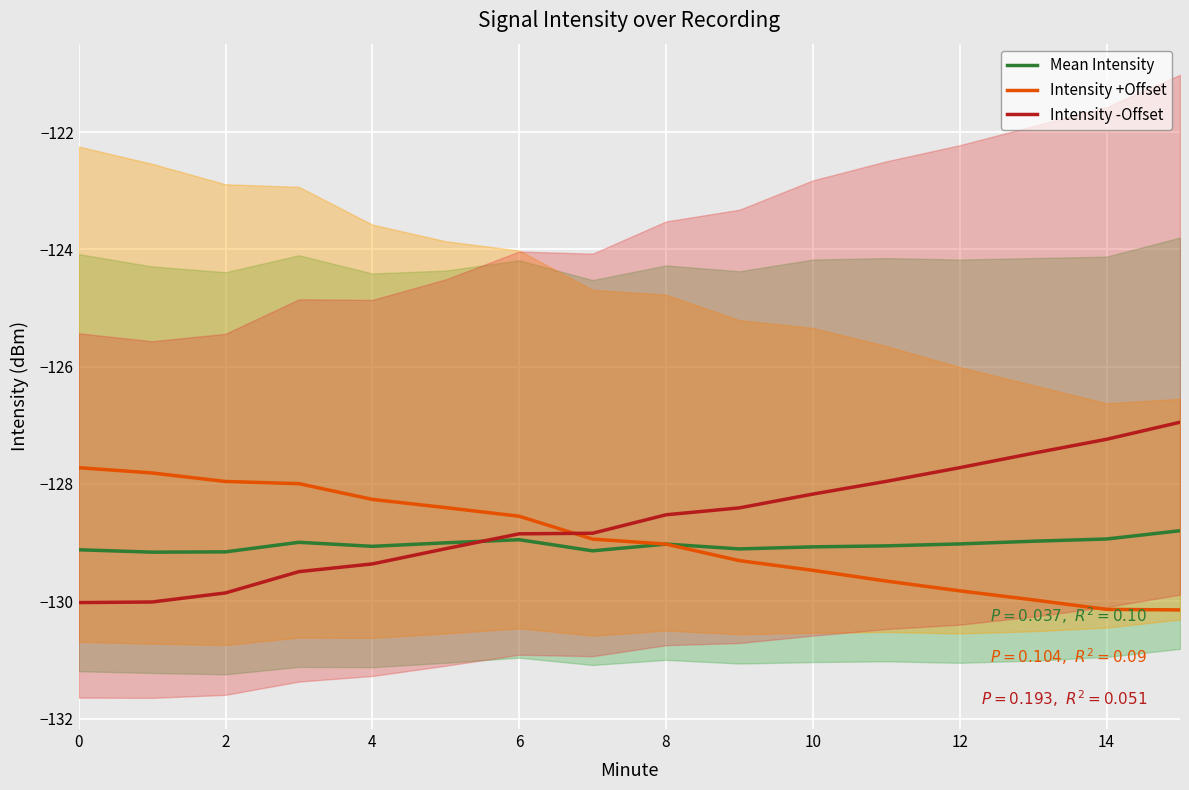

How many data points in Intensity -Offset are above -128?

5